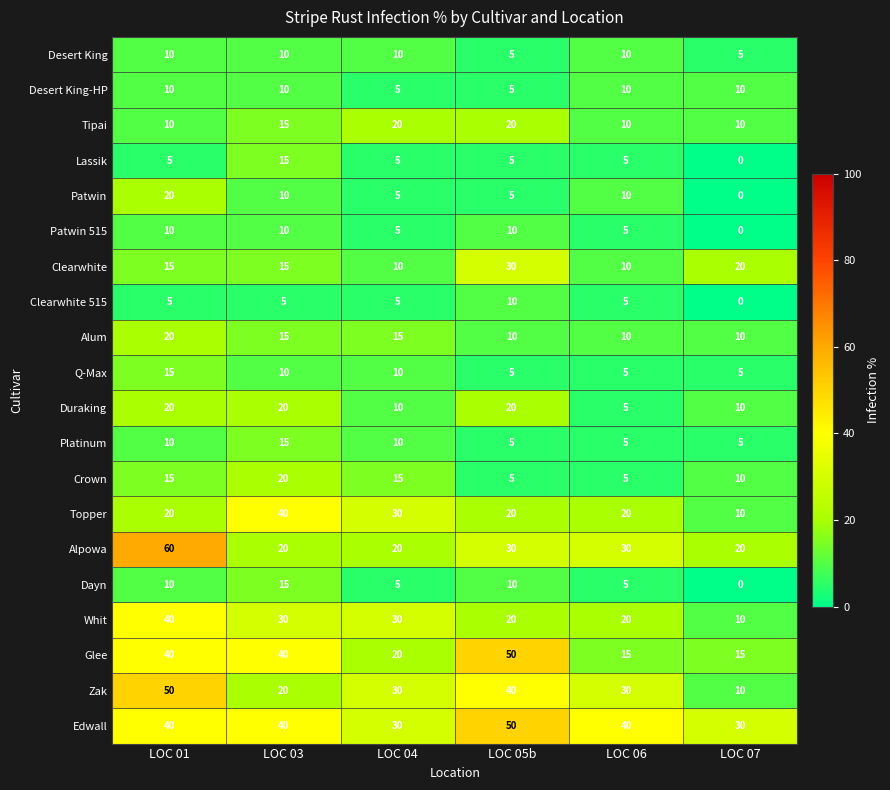

What is the difference between the Topper values at LOC 01 and LOC 03?

20